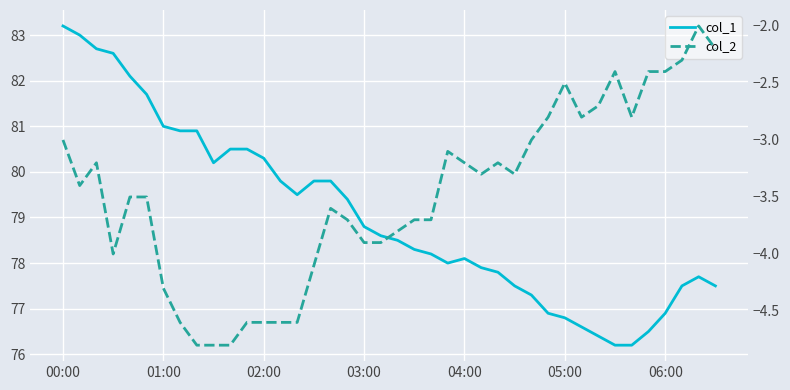

What is the difference between the second highest and second lowest values in the col_1 series?

6.8